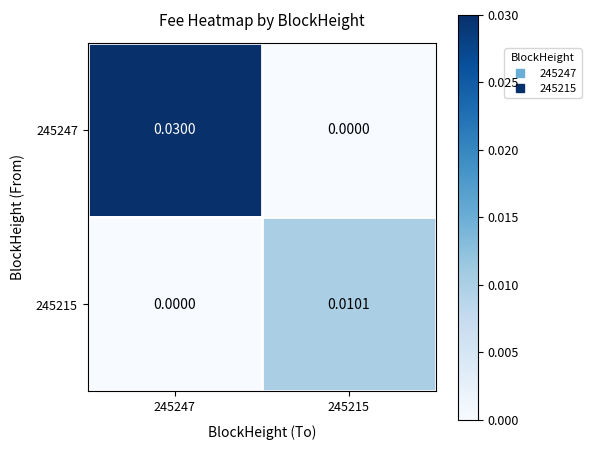

Is the value of 245247 at 245247 greater than the value of 245215 at 245215?

Yes